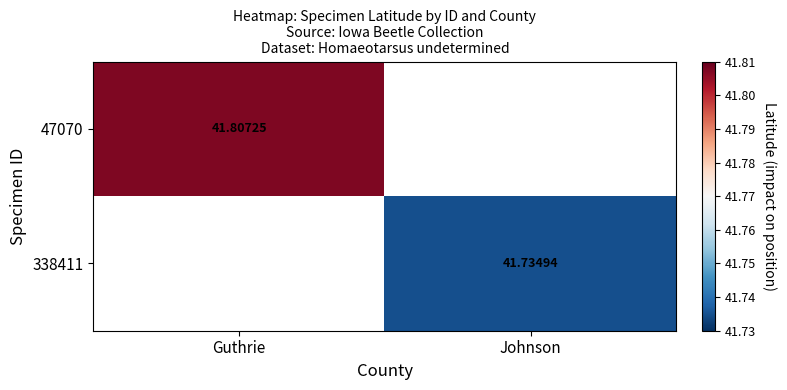

Is the value of 338411 at Johnson greater than the value of 47070 at Guthrie?

No